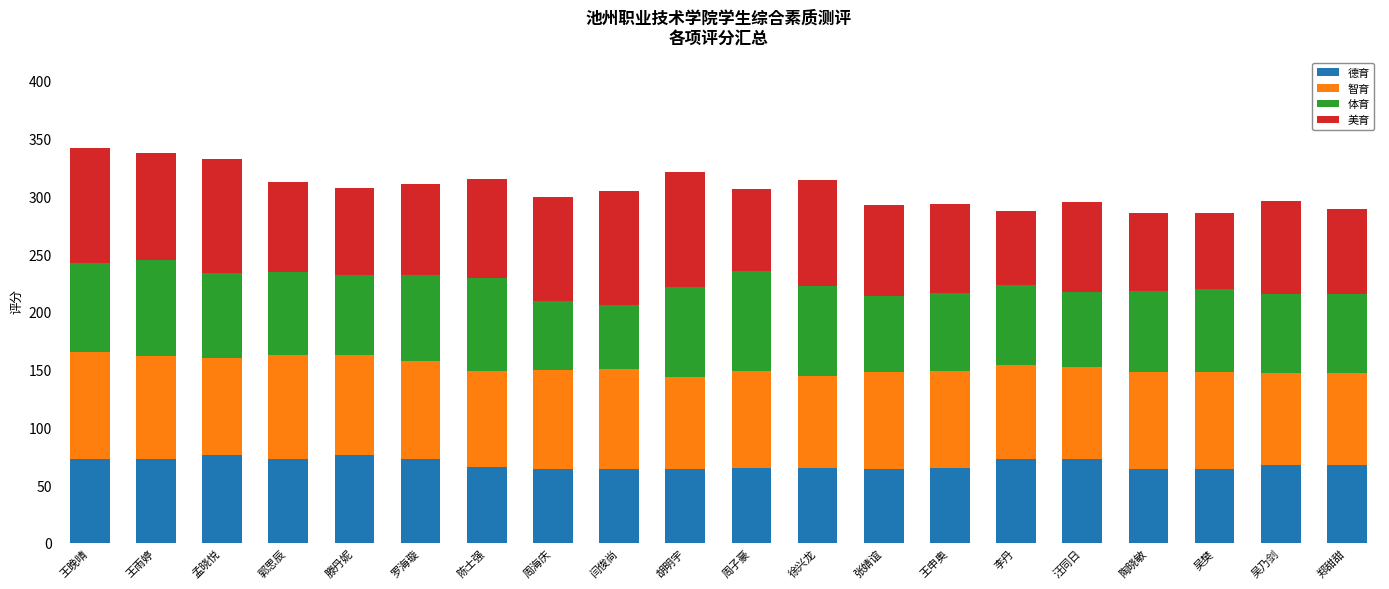

How many series are shown in this chart?

4